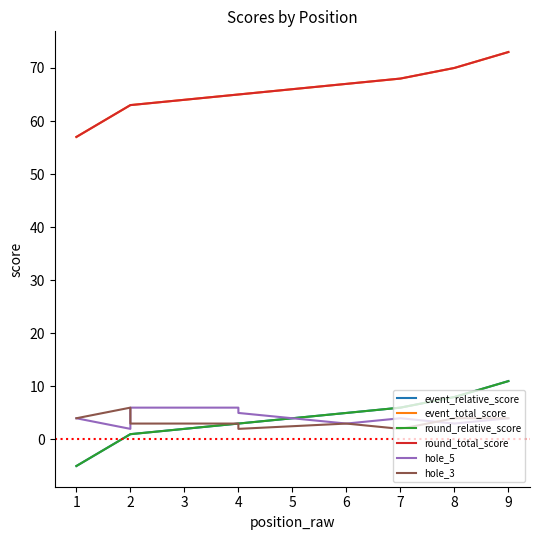

At which label is event_relative_score closest to 3?

4